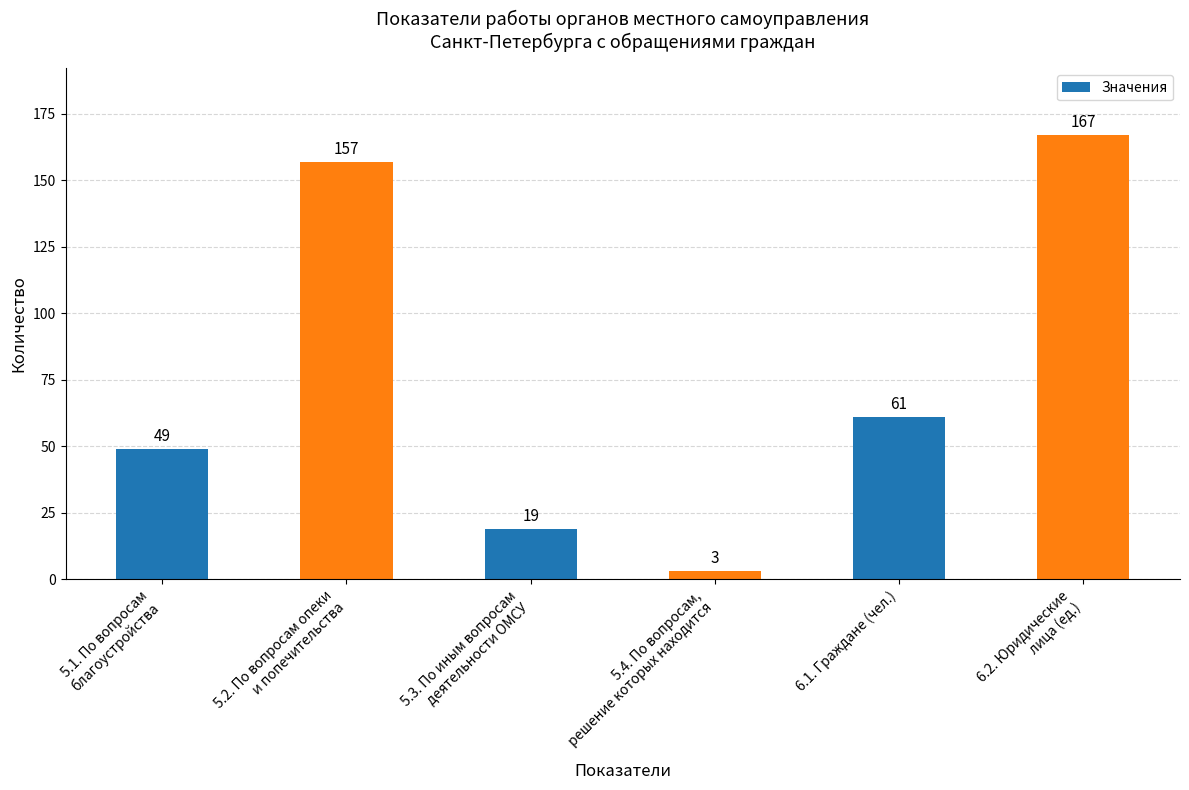

Count the number of data series in this chart.

1